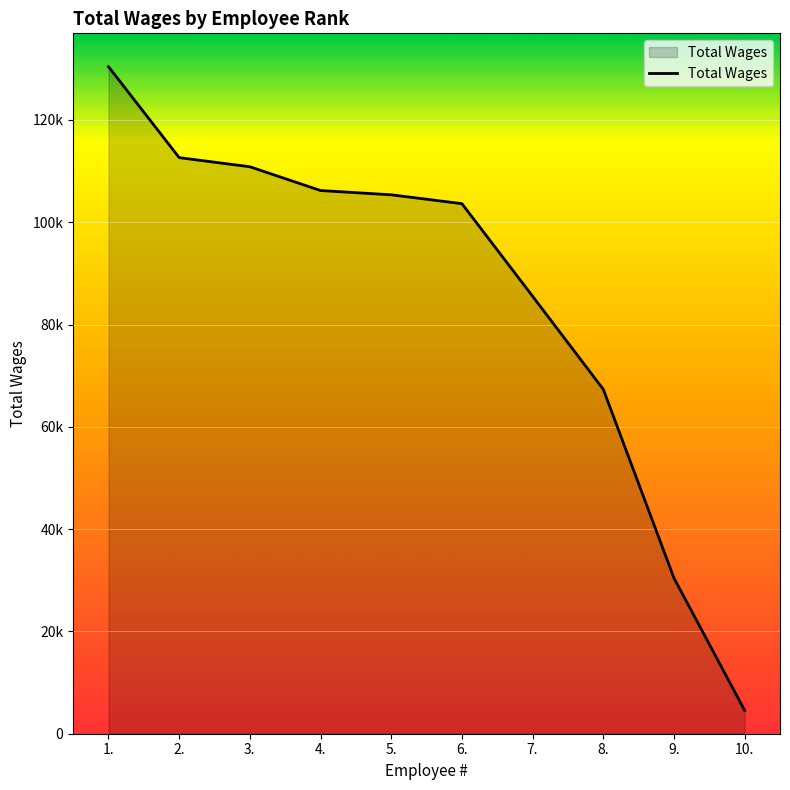

At which label is the value closest to 67490?

8.